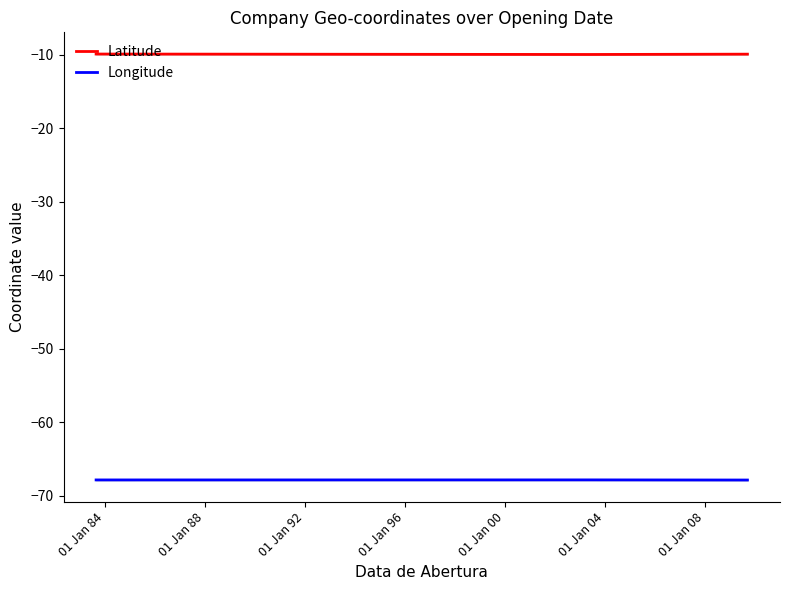

Rank the series by their average value, from lowest to highest.

Longitude, Latitude